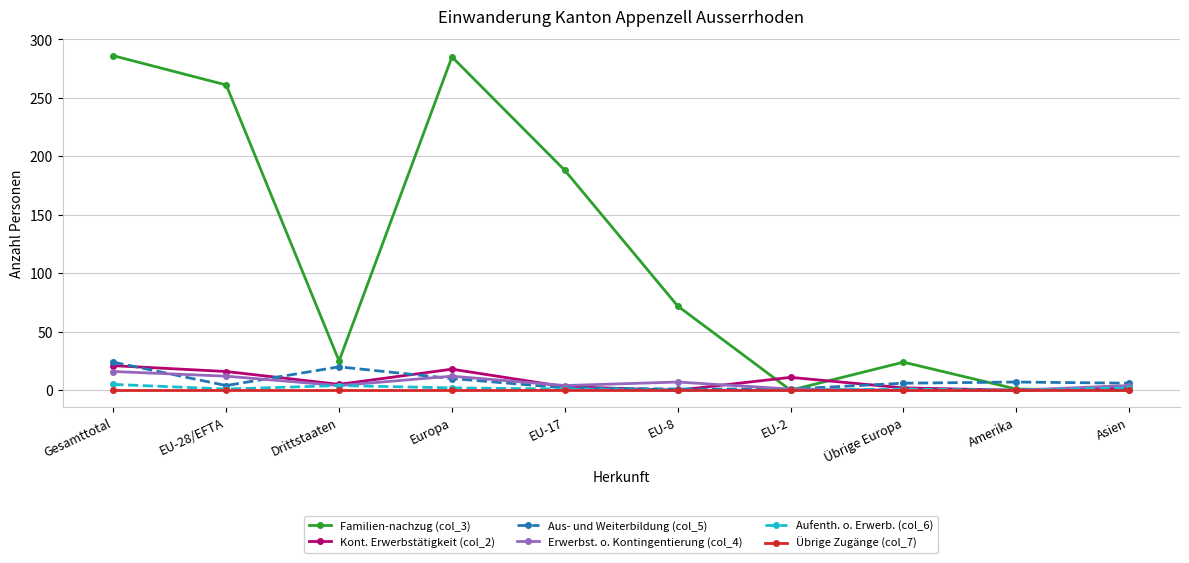

What are all the series names shown in the legend?

Familien-nachzug (col_3), Kont. Erwerbstätigkeit (col_2), Aus- und Weiterbildung (col_5), Erwerbst. o. Kontingentierung (col_4), Aufenth. o. Erwerb. (col_6), Übrige Zugänge (col_7)